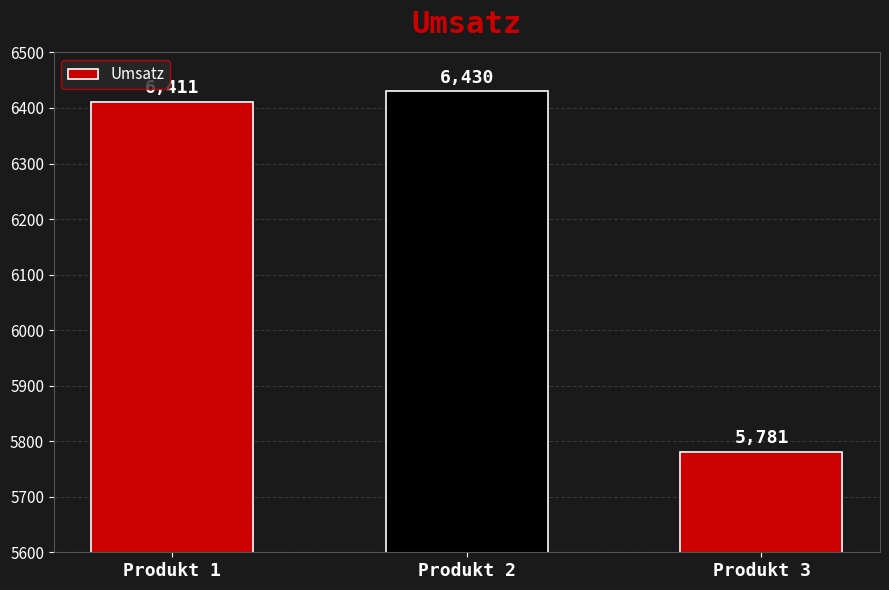

Between Produkt 3 and Produkt 1, which is larger?

Produkt 1